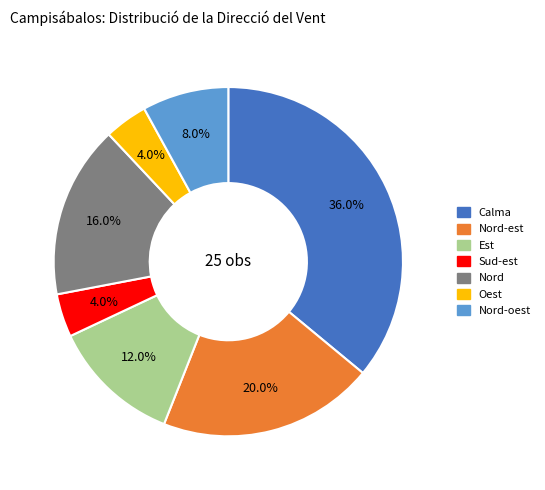

To the nearest percent, what is the difference between the Calma and Nord slice percentages?

20%